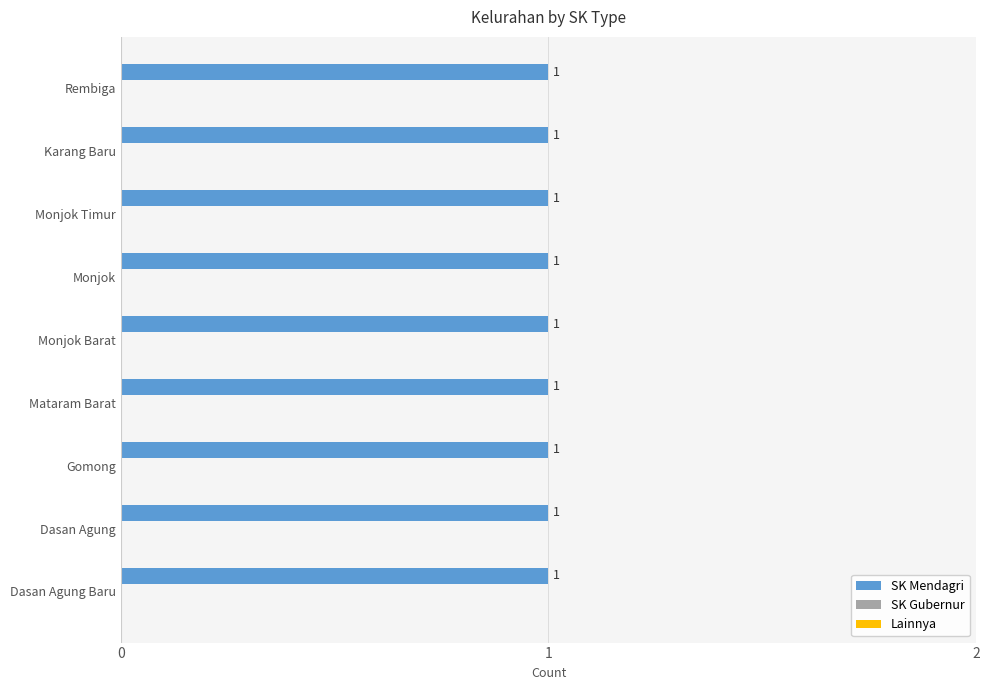

Reading left to right, extract all data points from this chart.

SK Mendagri: 1	1	1	1	1	1	1	1	1
SK Gubernur: 0	0	0	0	0	0	0	0	0
Lainnya: 0	0	0	0	0	0	0	0	0